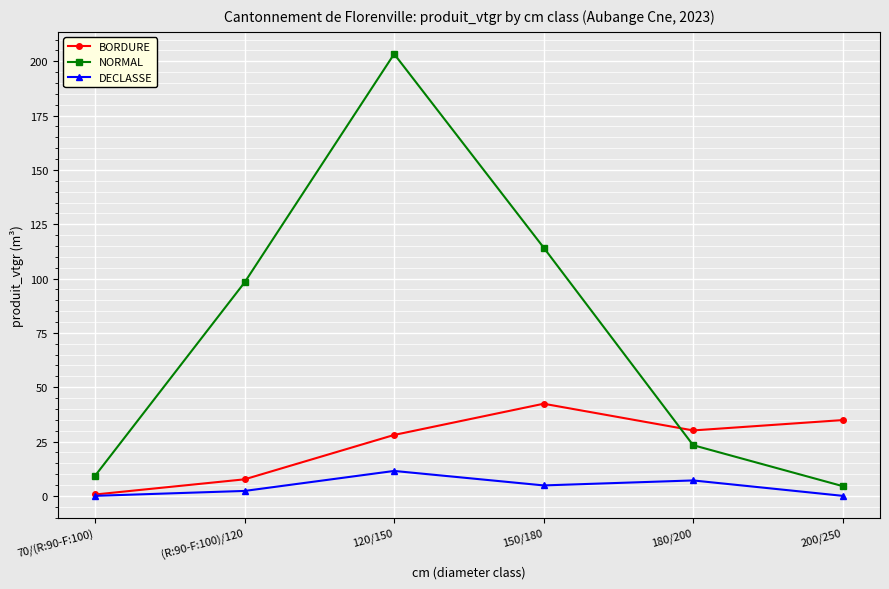

List the labels in order of BORDURE value, smallest first.

70/(R:90-F:100), (R:90-F:100)/120, 120/150, 180/200, 200/250, 150/180